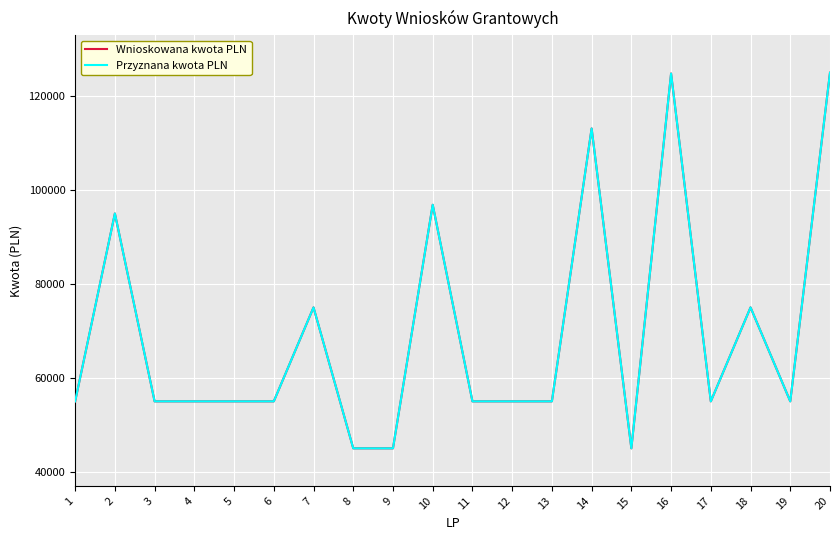

Reading right to left, transcribe all the data shown in this chart.

Wnioskowana kwota PLN: 20=124965.0	19=55000.0	18=75000.0	17=54995.0	16=124800.0	15=45000.0	14=113100.0	13=55000.0	12=55000.0	11=55000.0	10=96855.0	9=44995.9	8=45000.0	7=75000.0	6=55000.0	5=55000.0	4=55000.0	3=55000.0	2=95000.0	1=55000.0
Przyznana kwota PLN: 20=124965.0	19=55000.0	18=75000.0	17=54995.0	16=124800.0	15=45000.0	14=113100.0	13=55000.0	12=55000.0	11=55000.0	10=96855.0	9=44995.9	8=45000.0	7=75000.0	6=55000.0	5=55000.0	4=55000.0	3=55000.0	2=95000.0	1=55000.0